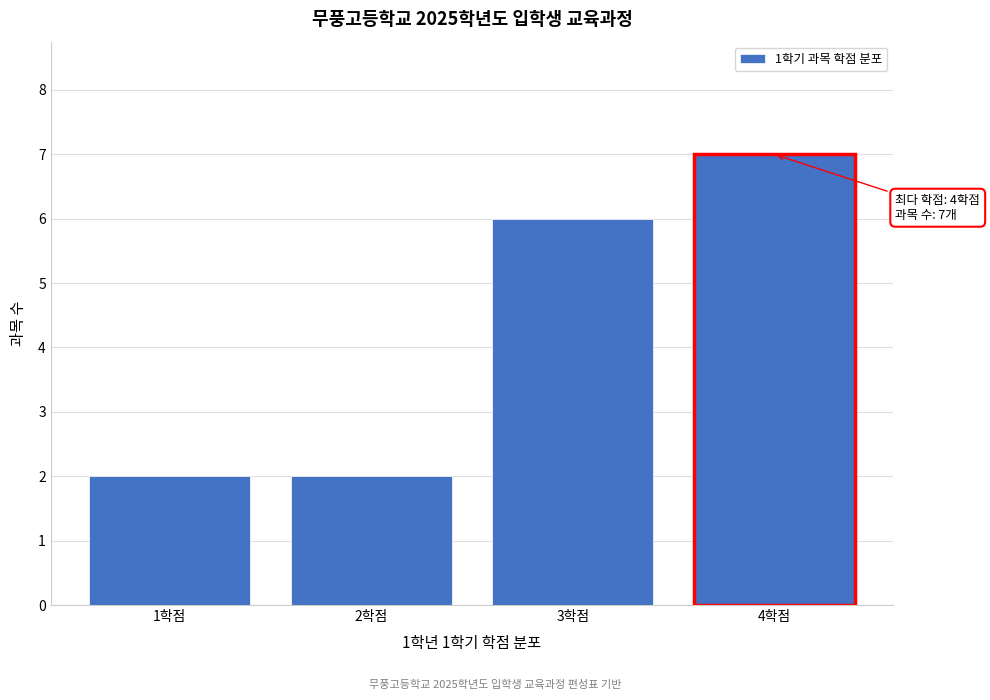

Reading left to right, list all the values displayed in this chart.

2	2	6	7